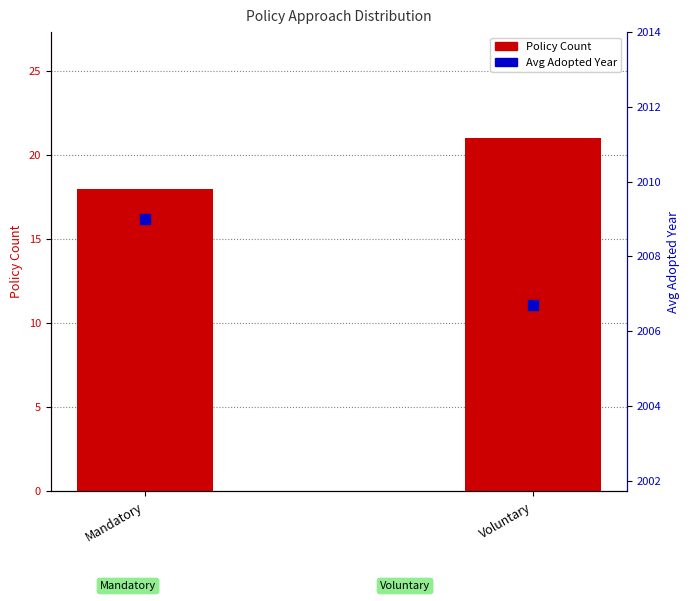

Is the value of Policy Count at Voluntary greater than the value of Avg Adopted Year at Voluntary?

No